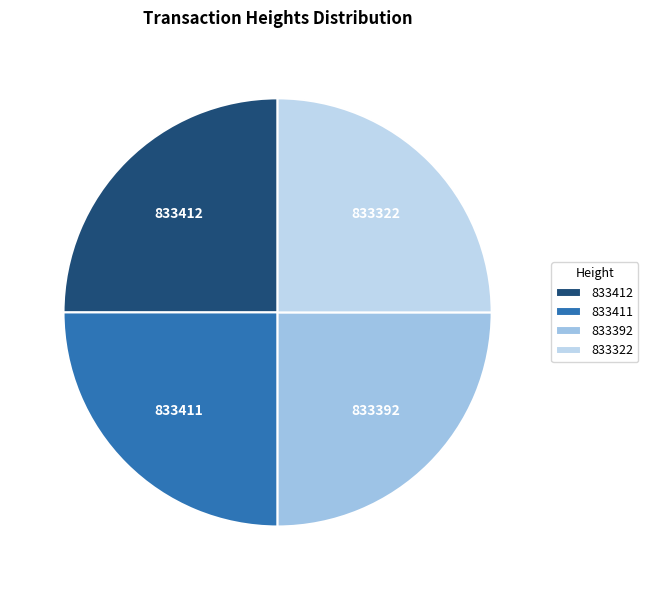

What is the ratio of the value at 833392 to the value at 833412?

1.0